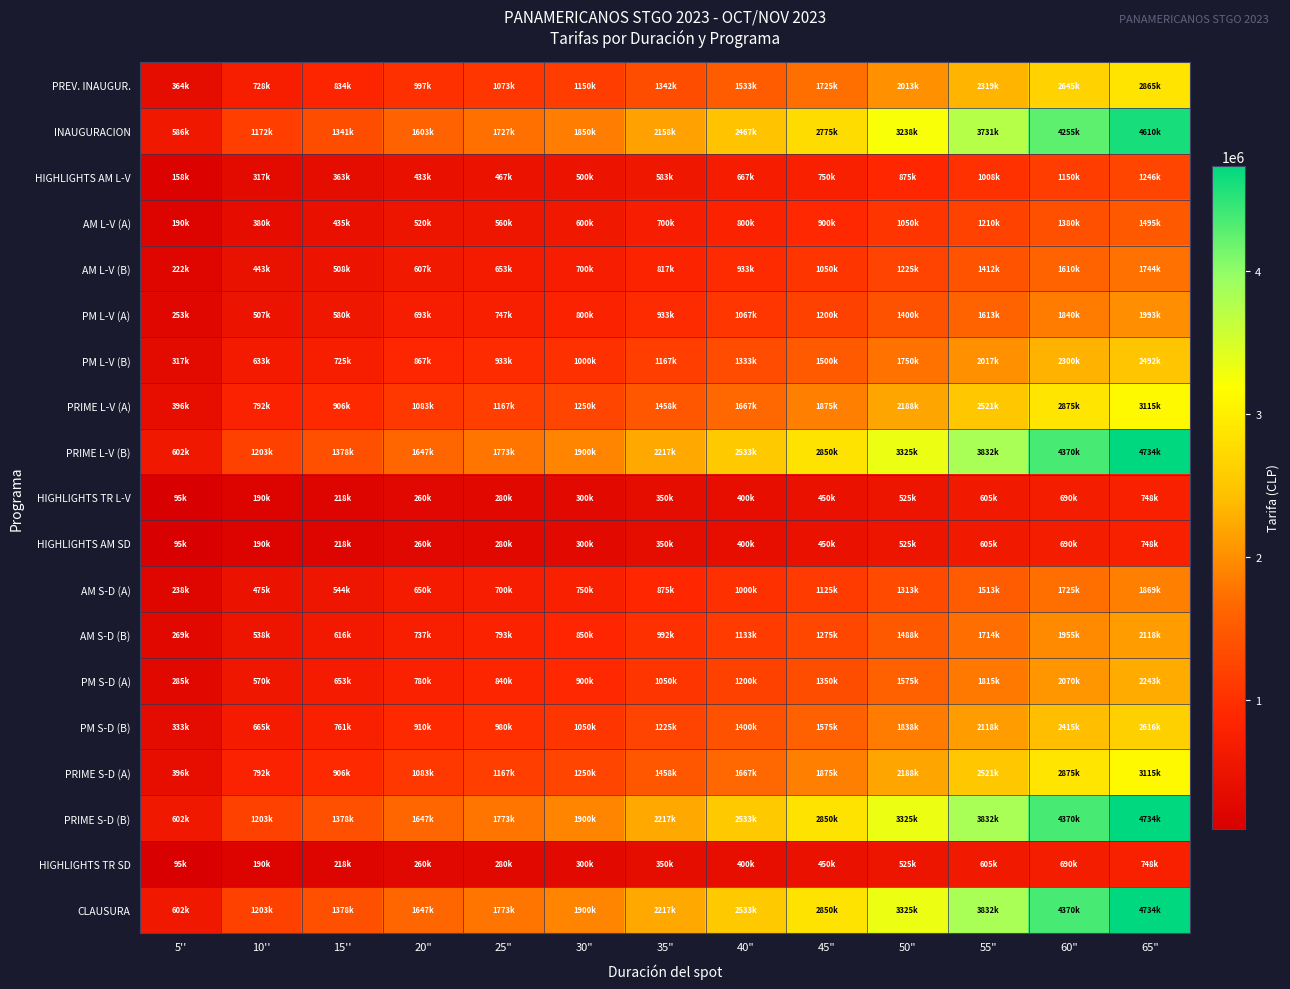

Reading left to right, extract all data points from this chart.

PREV. INAUGUR.: 5''=364000	10''=728000	15''=834000	20"=997000	25"=1073000	30"=1150000	35"=1342000	40"=1533000	45"=1725000	50"=2013000	55"=2319000	60"=2645000	65"=2865000
INAUGURACION: 5''=586000	10''=1172000	15''=1341000	20"=1603000	25"=1727000	30"=1850000	35"=2158000	40"=2467000	45"=2775000	50"=3238000	55"=3731000	60"=4255000	65"=4610000
HIGHLIGHTS AM L-V: 5''=158000	10''=317000	15''=363000	20"=433000	25"=467000	30"=500000	35"=583000	40"=667000	45"=750000	50"=875000	55"=1008000	60"=1150000	65"=1246000
AM L-V (A): 5''=190000	10''=380000	15''=435000	20"=520000	25"=560000	30"=600000	35"=700000	40"=800000	45"=900000	50"=1050000	55"=1210000	60"=1380000	65"=1495000
AM L-V (B): 5''=222000	10''=443000	15''=508000	20"=607000	25"=653000	30"=700000	35"=817000	40"=933000	45"=1050000	50"=1225000	55"=1412000	60"=1610000	65"=1744000
PM L-V (A): 5''=253000	10''=507000	15''=580000	20"=693000	25"=747000	30"=800000	35"=933000	40"=1067000	45"=1200000	50"=1400000	55"=1613000	60"=1840000	65"=1993000
PM L-V (B): 5''=317000	10''=633000	15''=725000	20"=867000	25"=933000	30"=1000000	35"=1167000	40"=1333000	45"=1500000	50"=1750000	55"=2017000	60"=2300000	65"=2492000
PRIME L-V (A): 5''=396000	10''=792000	15''=906000	20"=1083000	25"=1167000	30"=1250000	35"=1458000	40"=1667000	45"=1875000	50"=2188000	55"=2521000	60"=2875000	65"=3115000
PRIME L-V (B): 5''=602000	10''=1203000	15''=1378000	20"=1647000	25"=1773000	30"=1900000	35"=2217000	40"=2533000	45"=2850000	50"=3325000	55"=3832000	60"=4370000	65"=4734000
HIGHLIGHTS TR L-V: 5''=95000	10''=190000	15''=218000	20"=260000	25"=280000	30"=300000	35"=350000	40"=400000	45"=450000	50"=525000	55"=605000	60"=690000	65"=748000
HIGHLIGHTS AM SD: 5''=95000	10''=190000	15''=218000	20"=260000	25"=280000	30"=300000	35"=350000	40"=400000	45"=450000	50"=525000	55"=605000	60"=690000	65"=748000
AM S-D (A): 5''=238000	10''=475000	15''=544000	20"=650000	25"=700000	30"=750000	35"=875000	40"=1000000	45"=1125000	50"=1313000	55"=1513000	60"=1725000	65"=1869000
AM S-D (B): 5''=269000	10''=538000	15''=616000	20"=737000	25"=793000	30"=850000	35"=992000	40"=1133000	45"=1275000	50"=1488000	55"=1714000	60"=1955000	65"=2118000
PM S-D (A): 5''=285000	10''=570000	15''=653000	20"=780000	25"=840000	30"=900000	35"=1050000	40"=1200000	45"=1350000	50"=1575000	55"=1815000	60"=2070000	65"=2243000
PM S-D (B): 5''=333000	10''=665000	15''=761000	20"=910000	25"=980000	30"=1050000	35"=1225000	40"=1400000	45"=1575000	50"=1838000	55"=2118000	60"=2415000	65"=2616000
PRIME S-D (A): 5''=396000	10''=792000	15''=906000	20"=1083000	25"=1167000	30"=1250000	35"=1458000	40"=1667000	45"=1875000	50"=2188000	55"=2521000	60"=2875000	65"=3115000
PRIME S-D (B): 5''=602000	10''=1203000	15''=1378000	20"=1647000	25"=1773000	30"=1900000	35"=2217000	40"=2533000	45"=2850000	50"=3325000	55"=3832000	60"=4370000	65"=4734000
HIGHLIGHTS TR SD: 5''=95000	10''=190000	15''=218000	20"=260000	25"=280000	30"=300000	35"=350000	40"=400000	45"=450000	50"=525000	55"=605000	60"=690000	65"=748000
CLAUSURA: 5''=602000	10''=1203000	15''=1378000	20"=1647000	25"=1773000	30"=1900000	35"=2217000	40"=2533000	45"=2850000	50"=3325000	55"=3832000	60"=4370000	65"=4734000